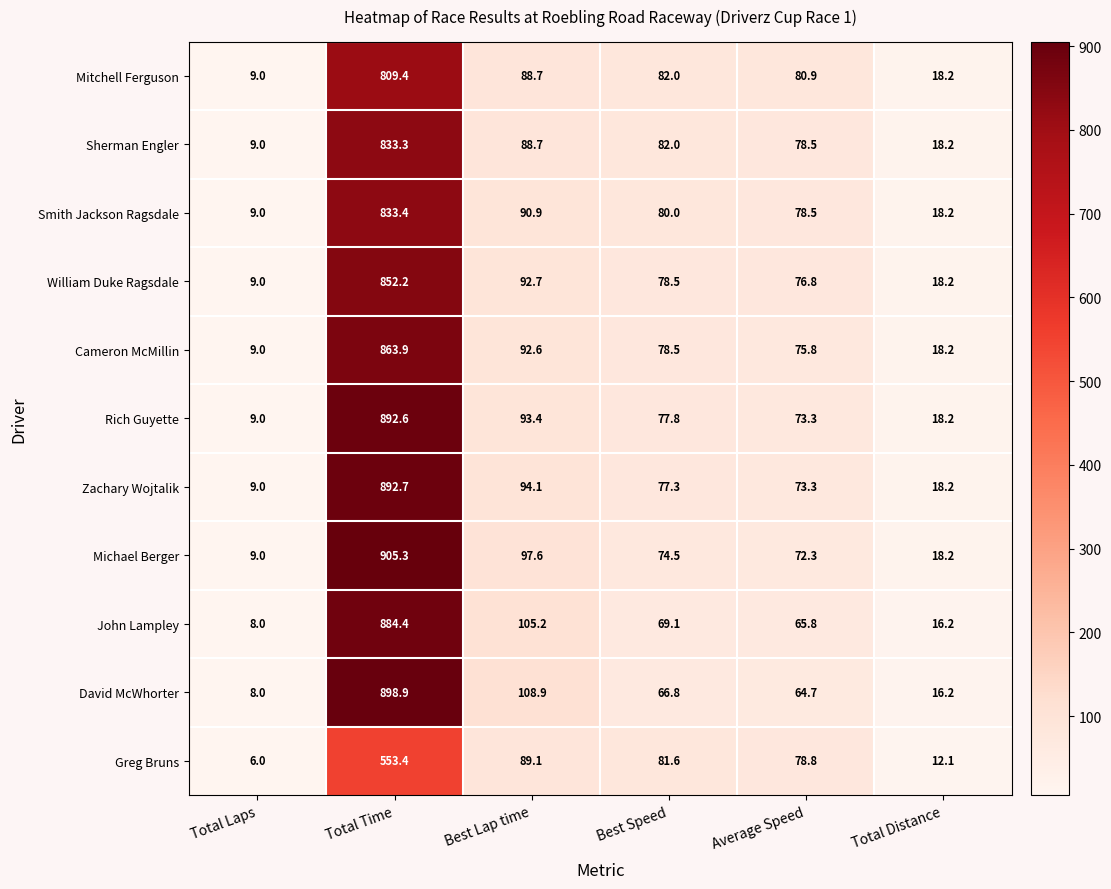

Count the number of categories in the chart.

6